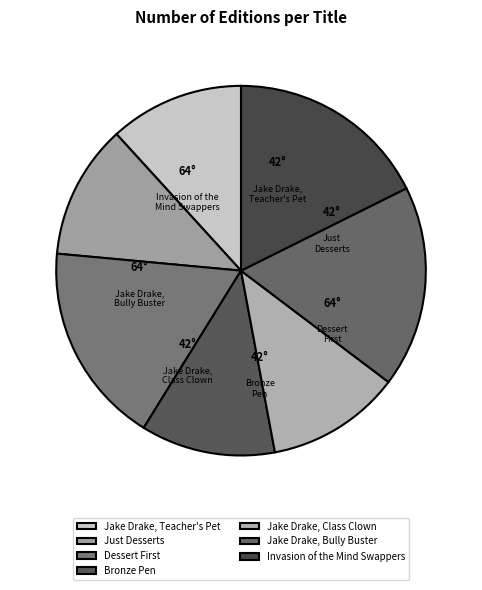

Does any single category account for the majority?

No